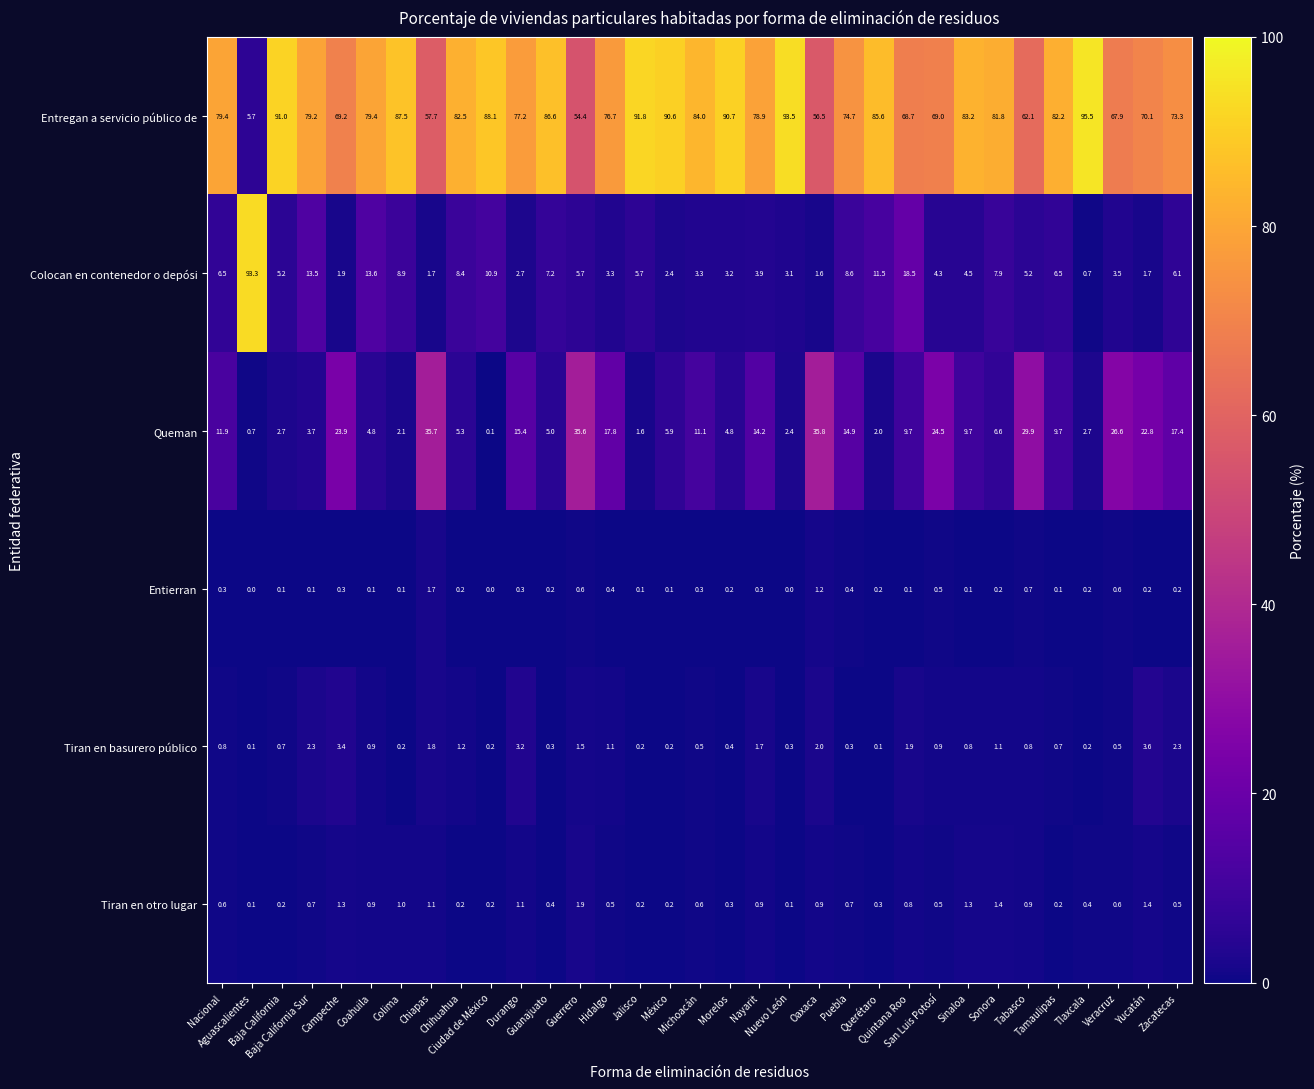

What is the difference between the maximum and minimum values in the Tiran en otro lugar series?

1.8